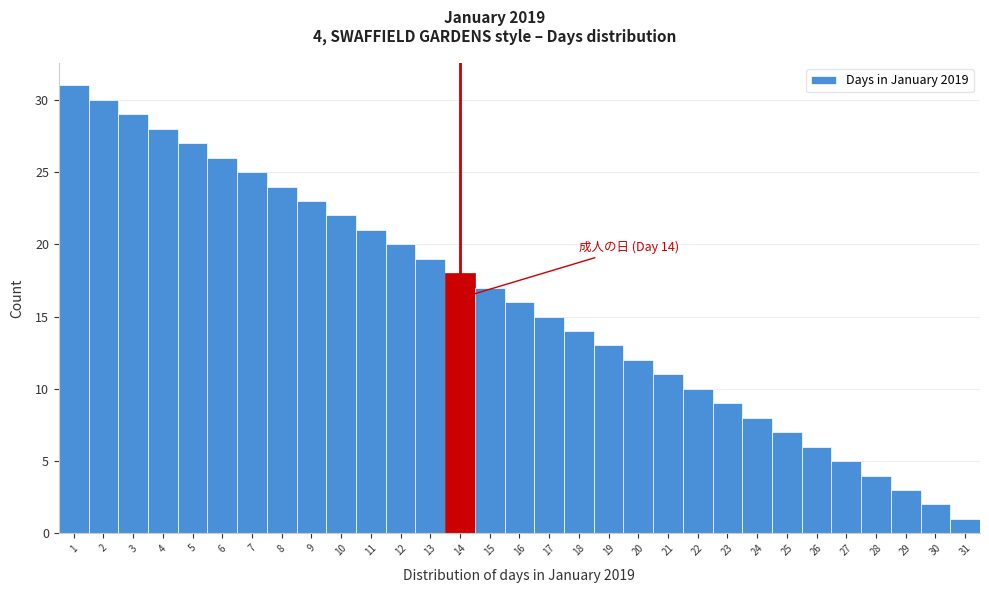

Over which range of the x-axis is the bar tallest?

0.5 to 1.5